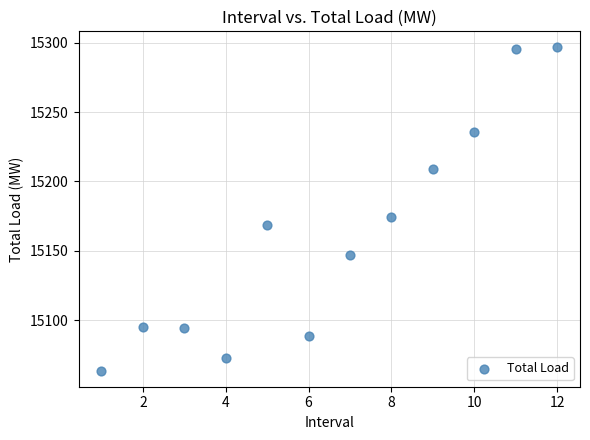

What is the range of X values (max minus min)?

11.0